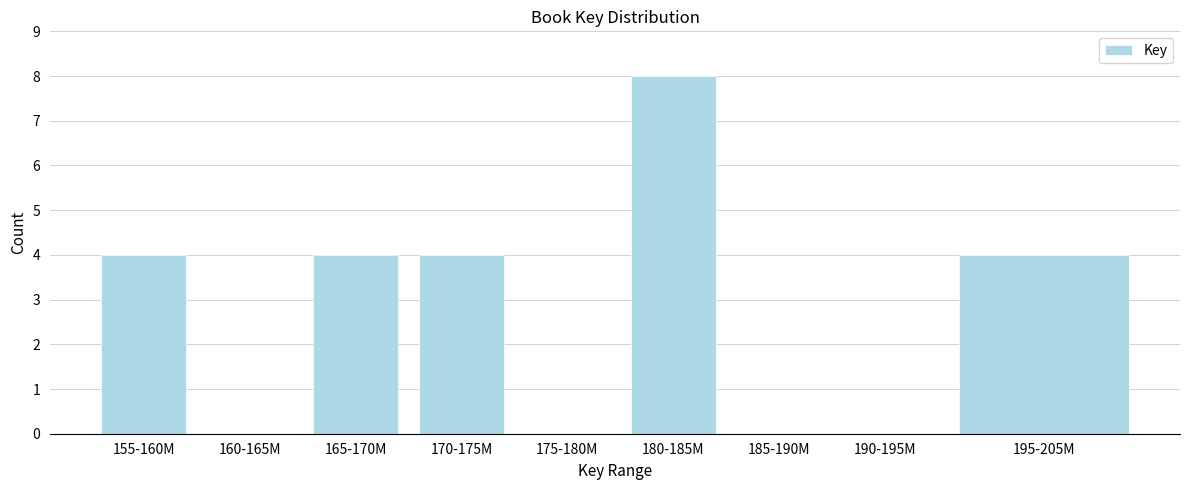

Reading right to left, list all the values displayed in this chart.

195-205M=4	190-195M=0	185-190M=0	180-185M=8	175-180M=0	170-175M=4	165-170M=4	160-165M=0	155-160M=4